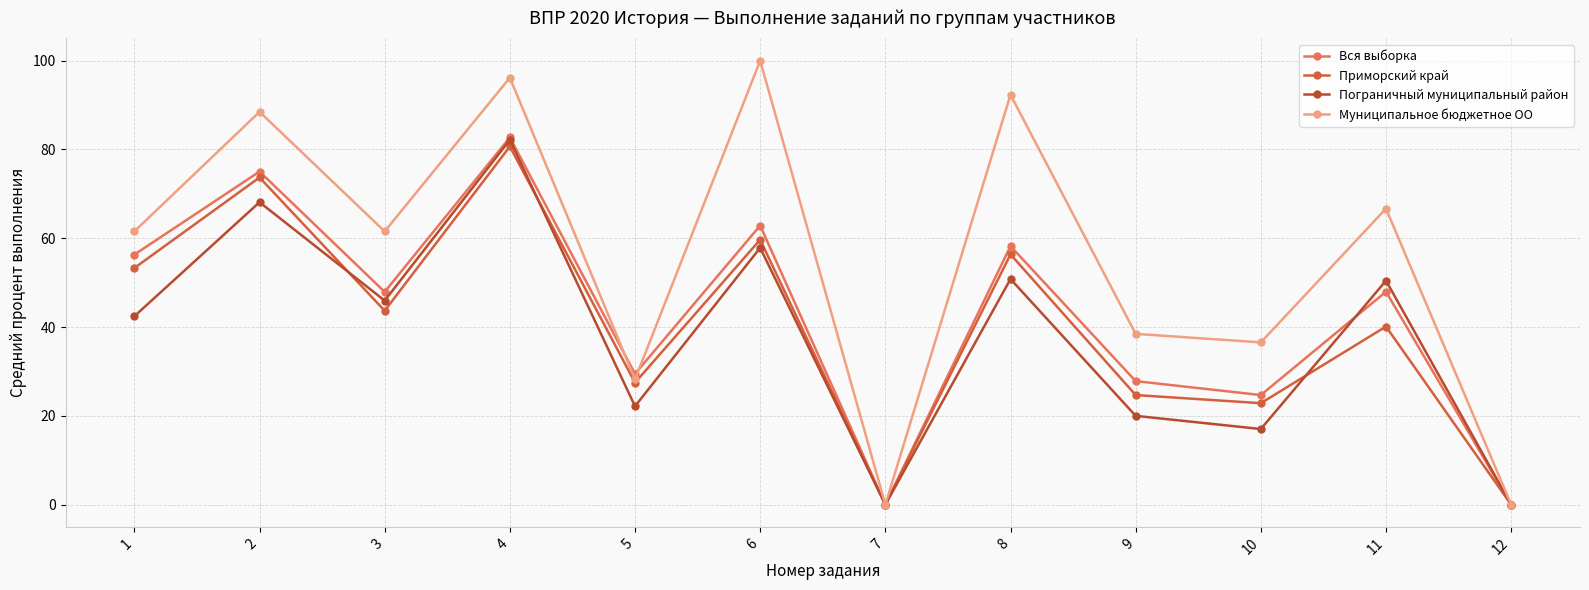

Reading left to right, list all the values displayed in this chart.

Вся выборка: 56.3	75.0	47.9	82.7	29.5	62.9	0.0	58.2	27.8	24.7	48.0	0.0
Приморский край: 53.3	73.7	43.7	80.7	27.5	59.7	0.0	56.4	24.7	22.9	40.1	0.0
Пограничный муниципальный район: 42.4	68.1	46.0	82.2	22.2	57.8	0.0	50.8	20.0	17.0	50.5	0.0
Муниципальное бюджетное ОО: 61.5	88.5	61.5	96.2	28.2	100.0	0.0	92.3	38.5	36.5	66.7	0.0